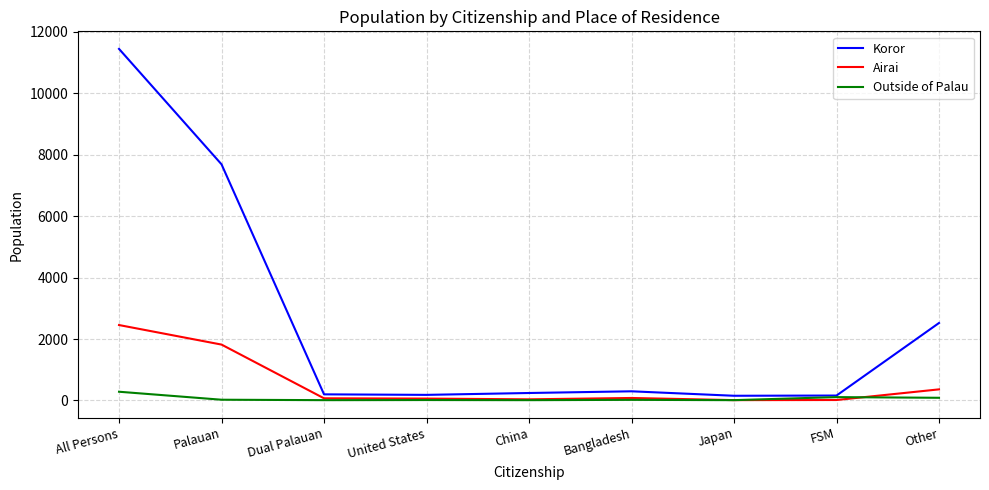

What are all the series names shown in the legend?

Koror, Airai, Outside of Palau